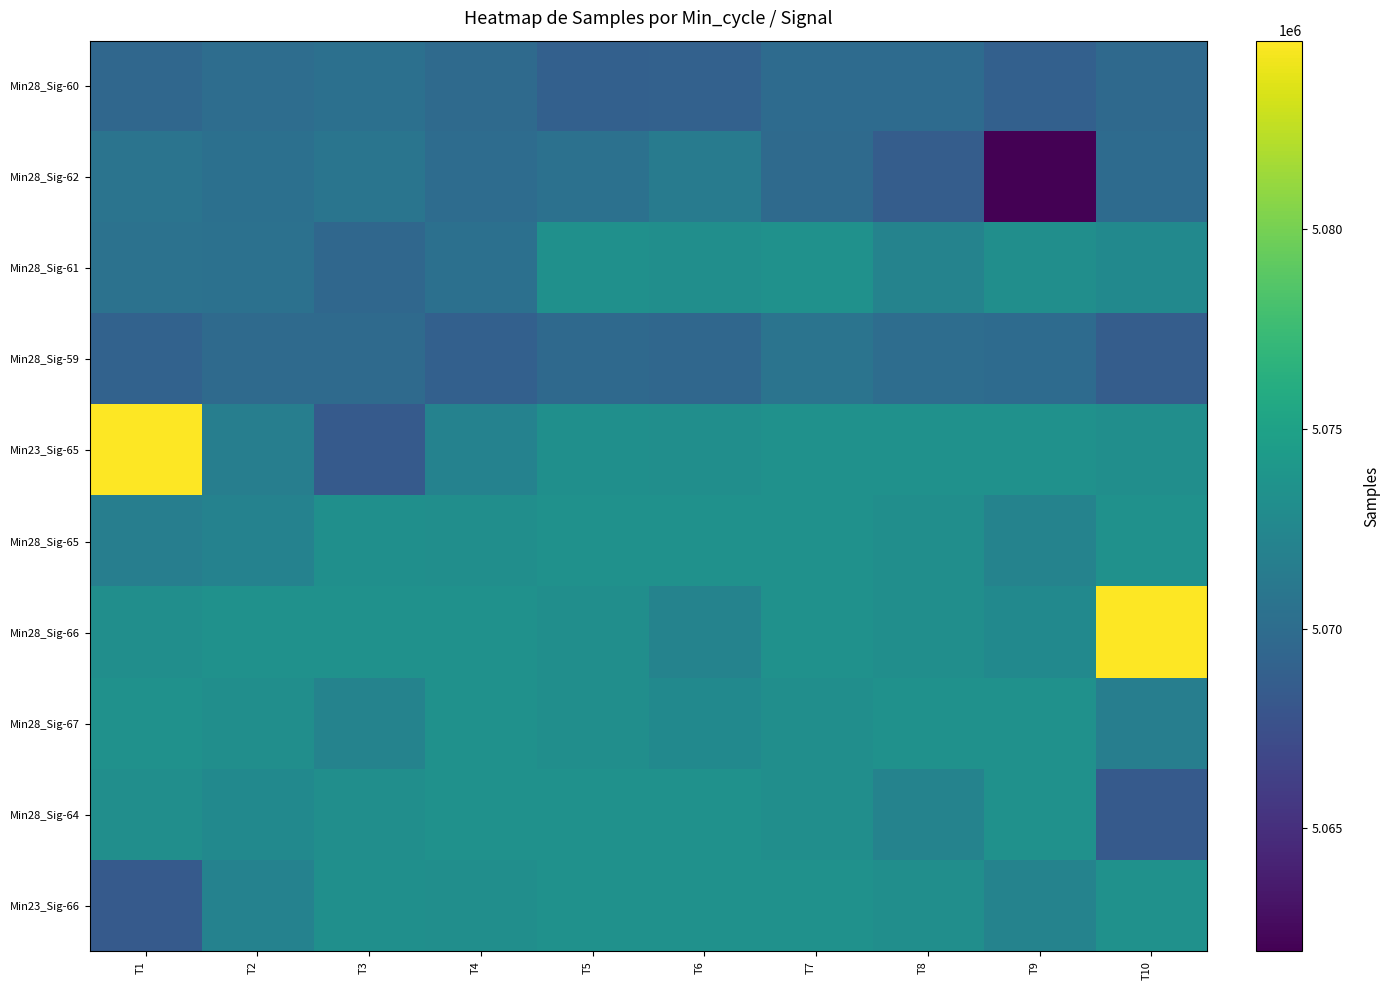

At T9, list the series in order from smallest to largest.

Min28_Sig-62, Min28_Sig-60, Min28_Sig-59, Min28_Sig-65, Min23_Sig-66, Min28_Sig-66, Min28_Sig-61, Min23_Sig-65, Min28_Sig-64, Min28_Sig-67